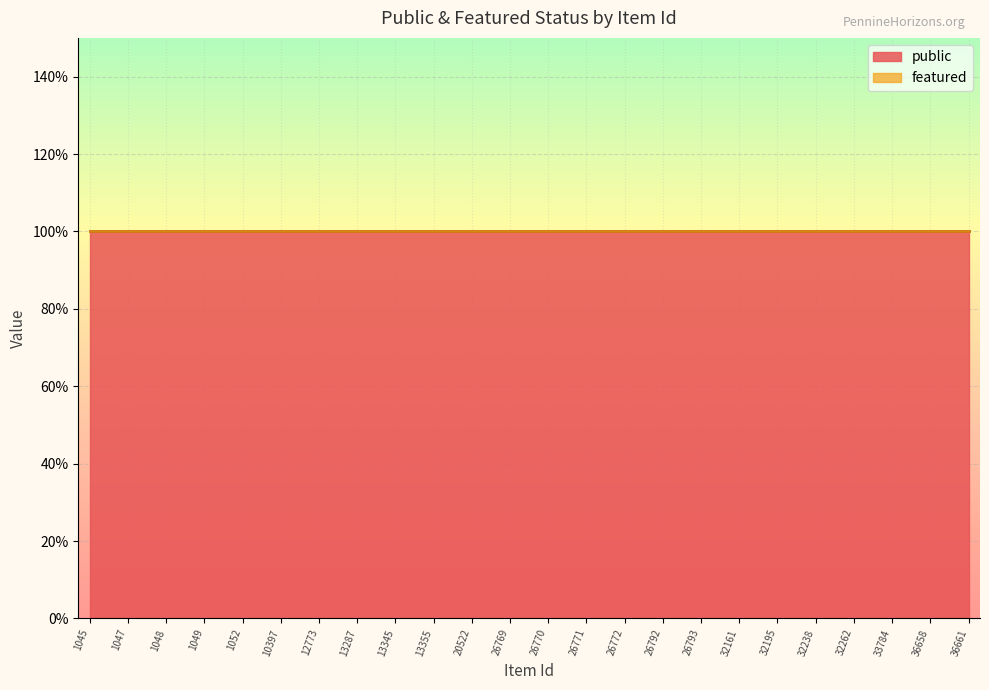

What is the average value of the public series?

1